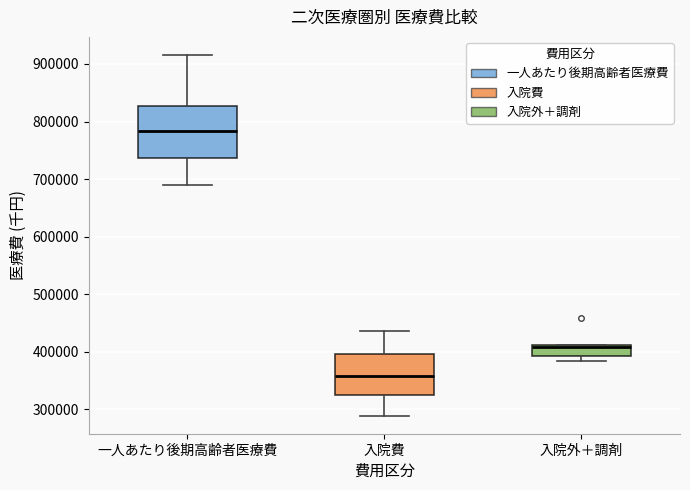

Where does the upper whisker of the box for 入院費 end on the y-axis? The values are not printed on the chart, so give them approximately, as read against the axis.

440000